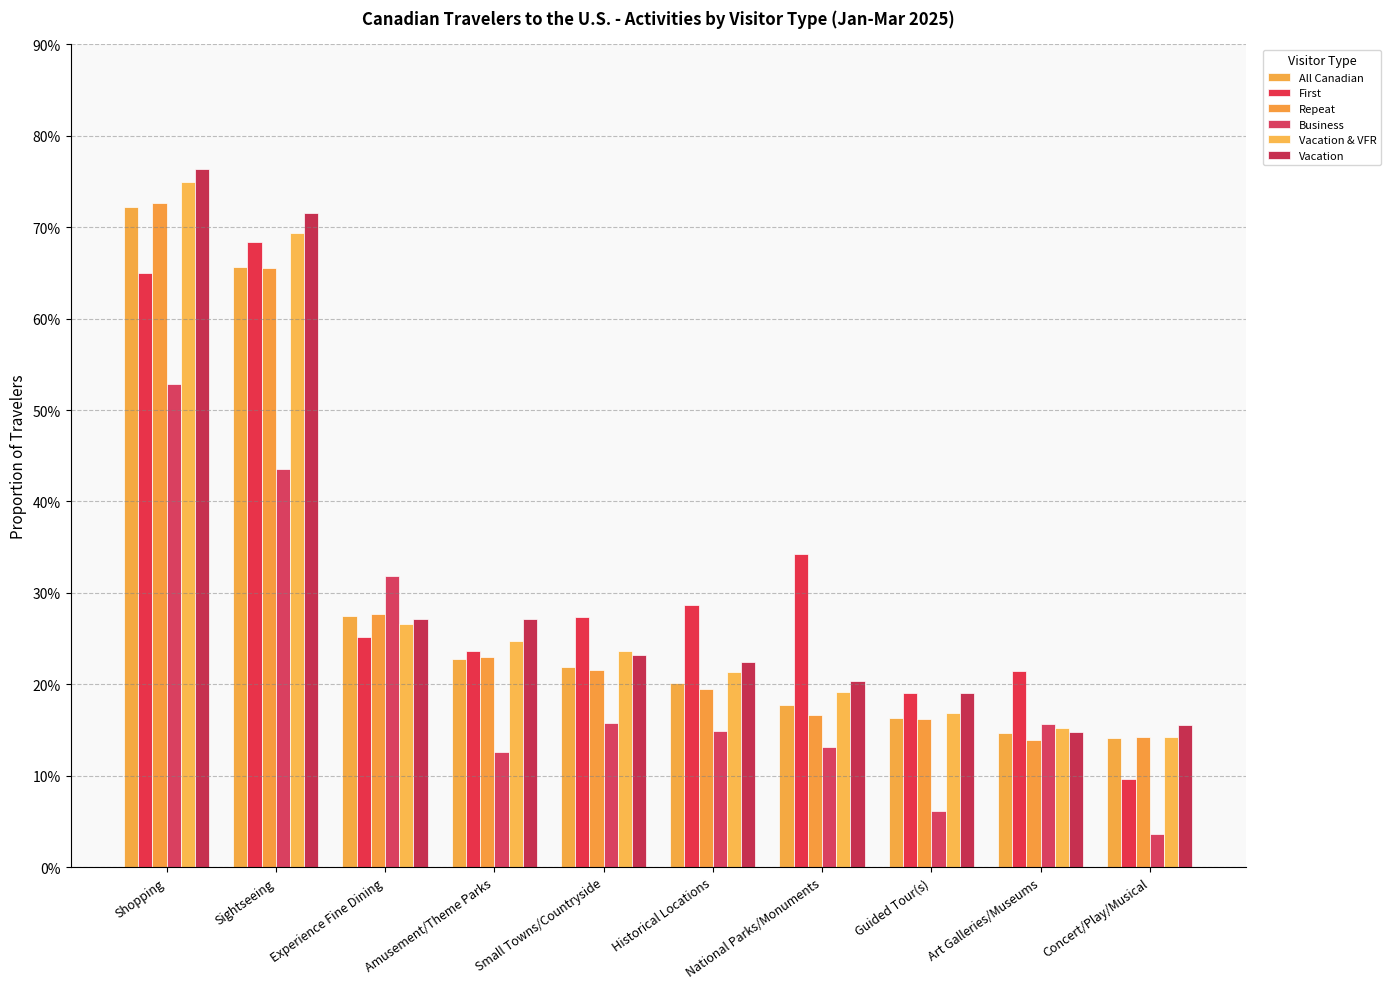

What is the label of the 4th bar from the left?

Amusement/Theme Parks